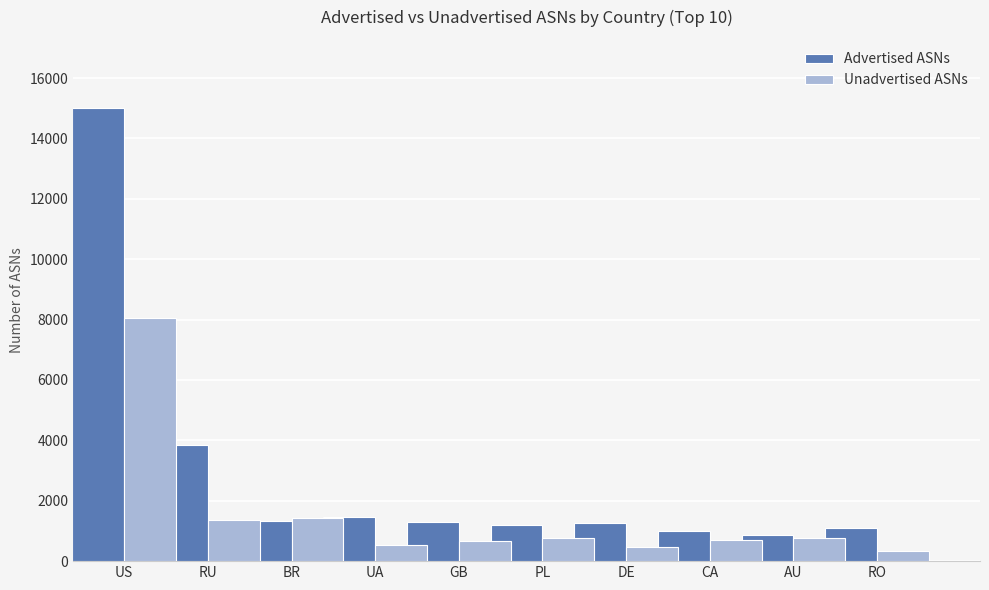

What is the sum of all Unadvertised ASNs values?

15051